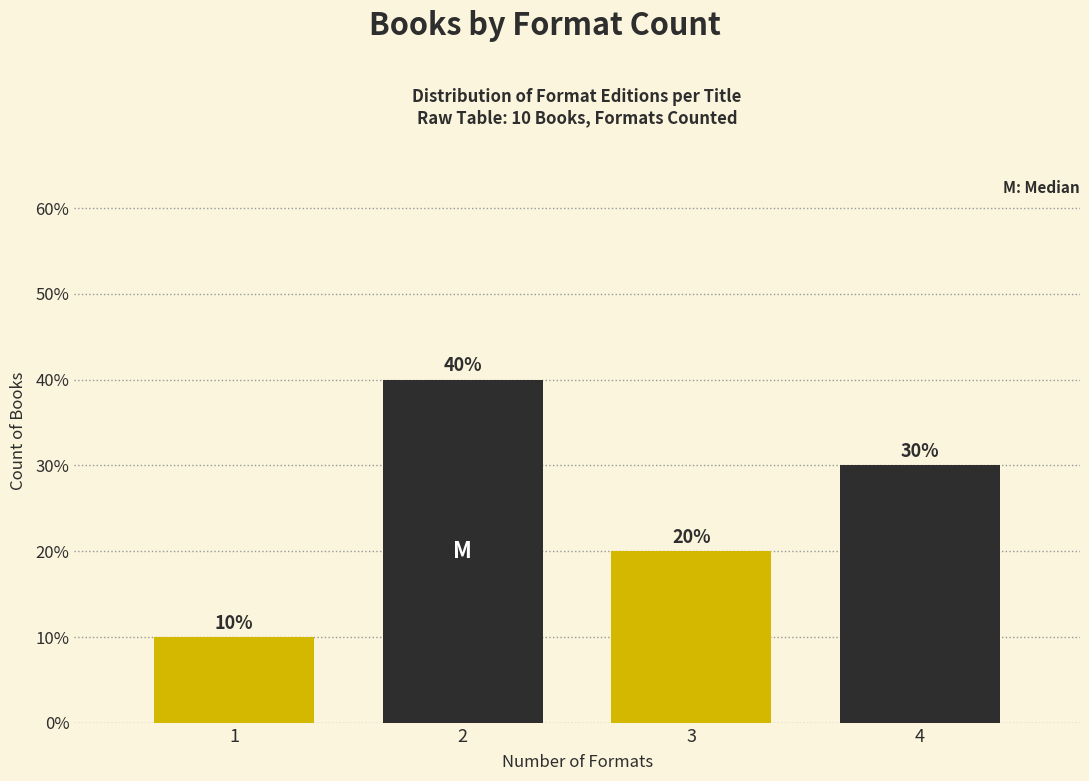

Reading left to right, transcribe all the data shown in this chart.

10	40	20	30